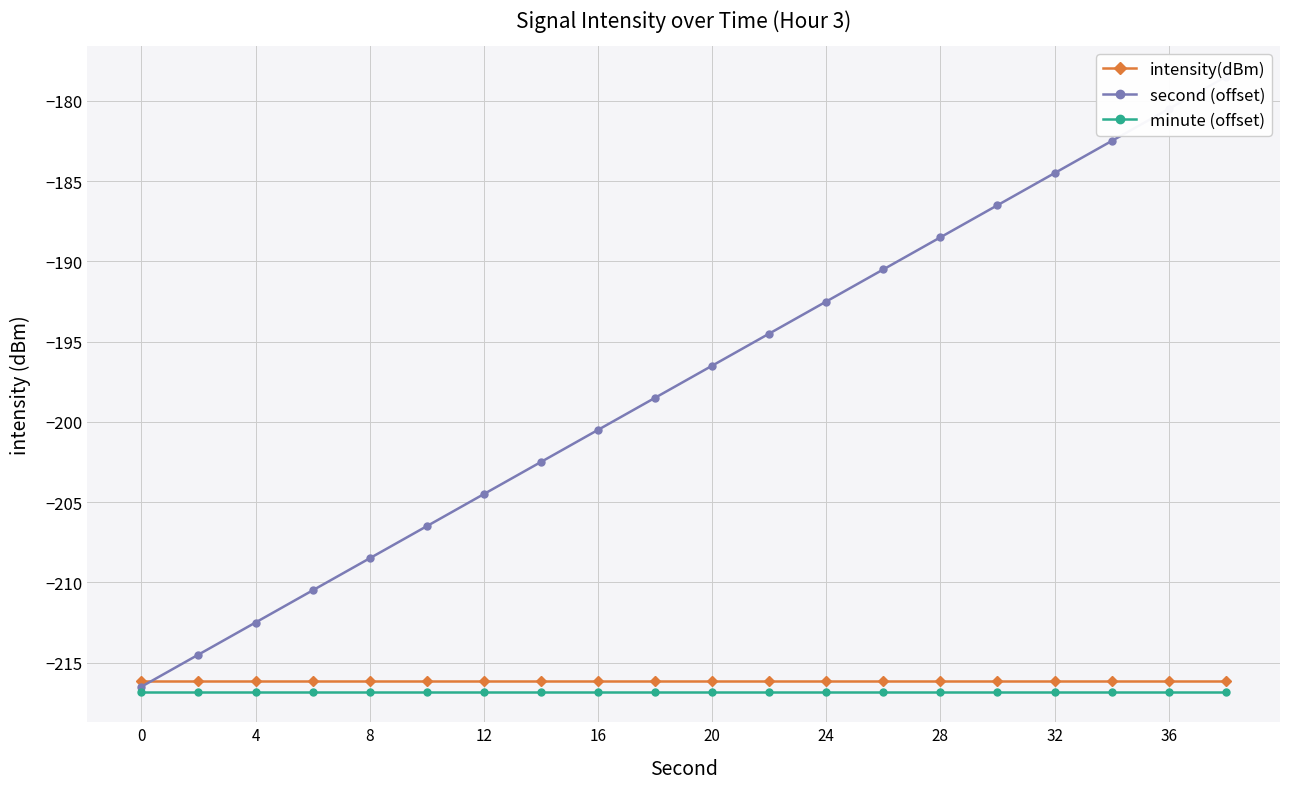

What are all the series names shown in the legend?

intensity(dBm), second (offset), minute (offset)